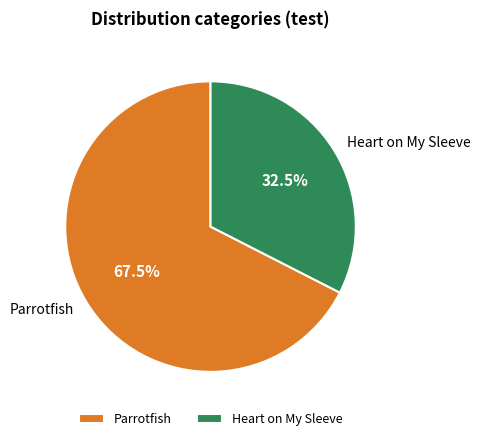

Is Parrotfish the majority of the pie?

Yes